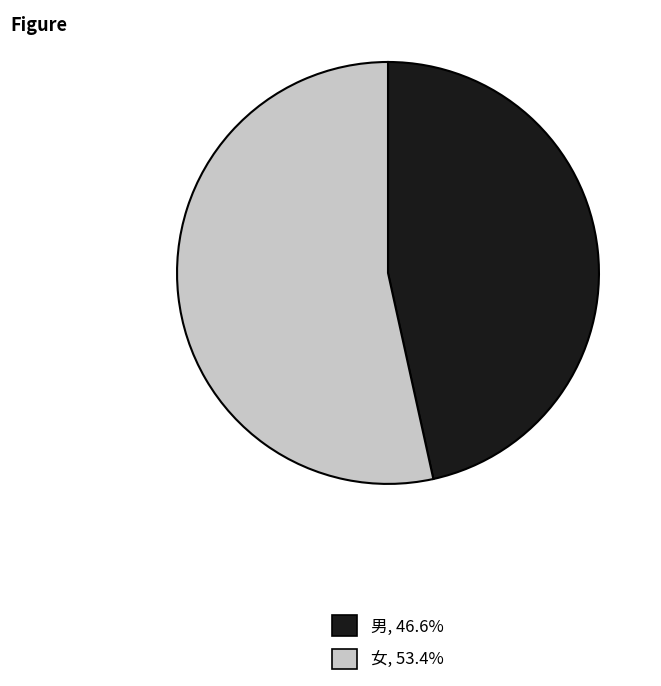

Rank the categories by value from highest to lowest.

女, 男